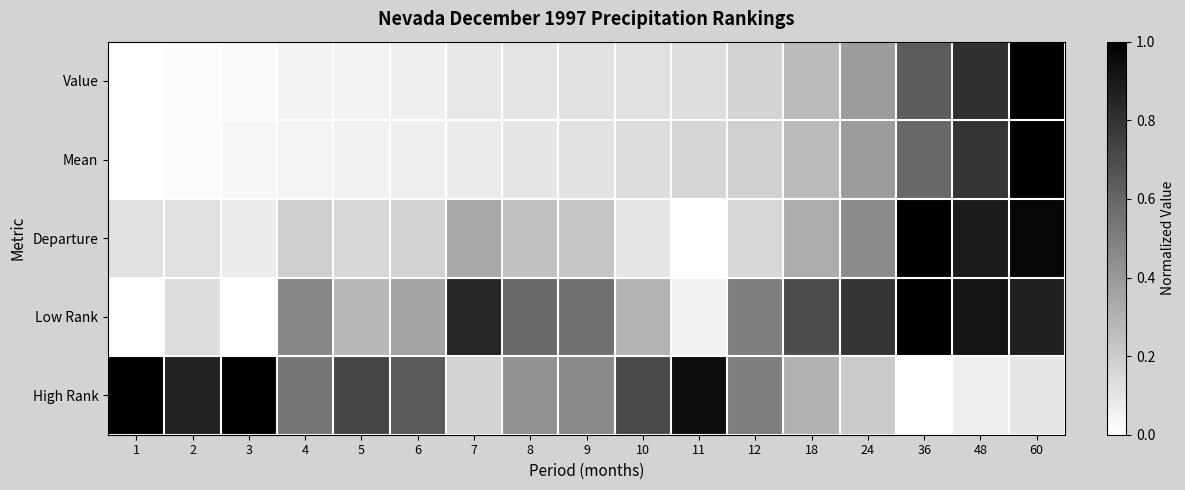

At 60, list the series in order from smallest to largest.

High Rank, Low Rank, Departure, Value, Mean